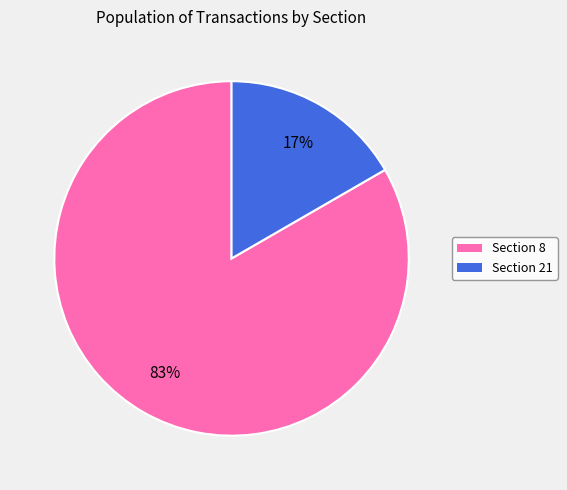

Which category has the biggest portion of the pie?

Section 8